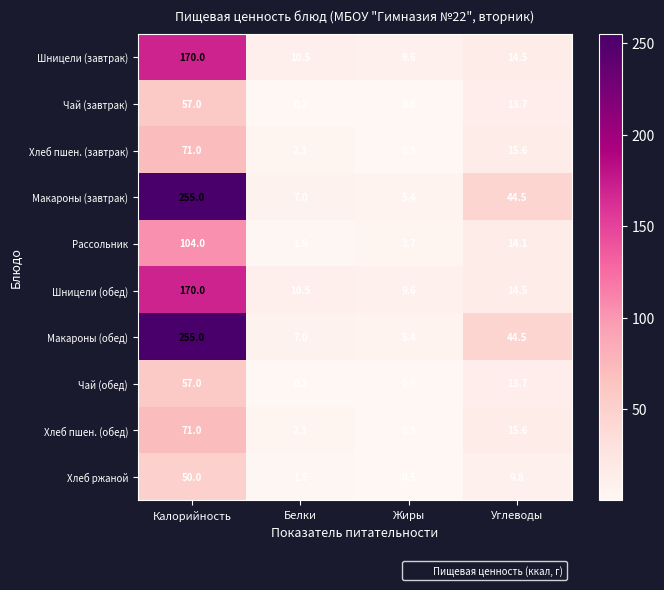

What is the difference between the highest and lowest values at Углеводы?

34.7